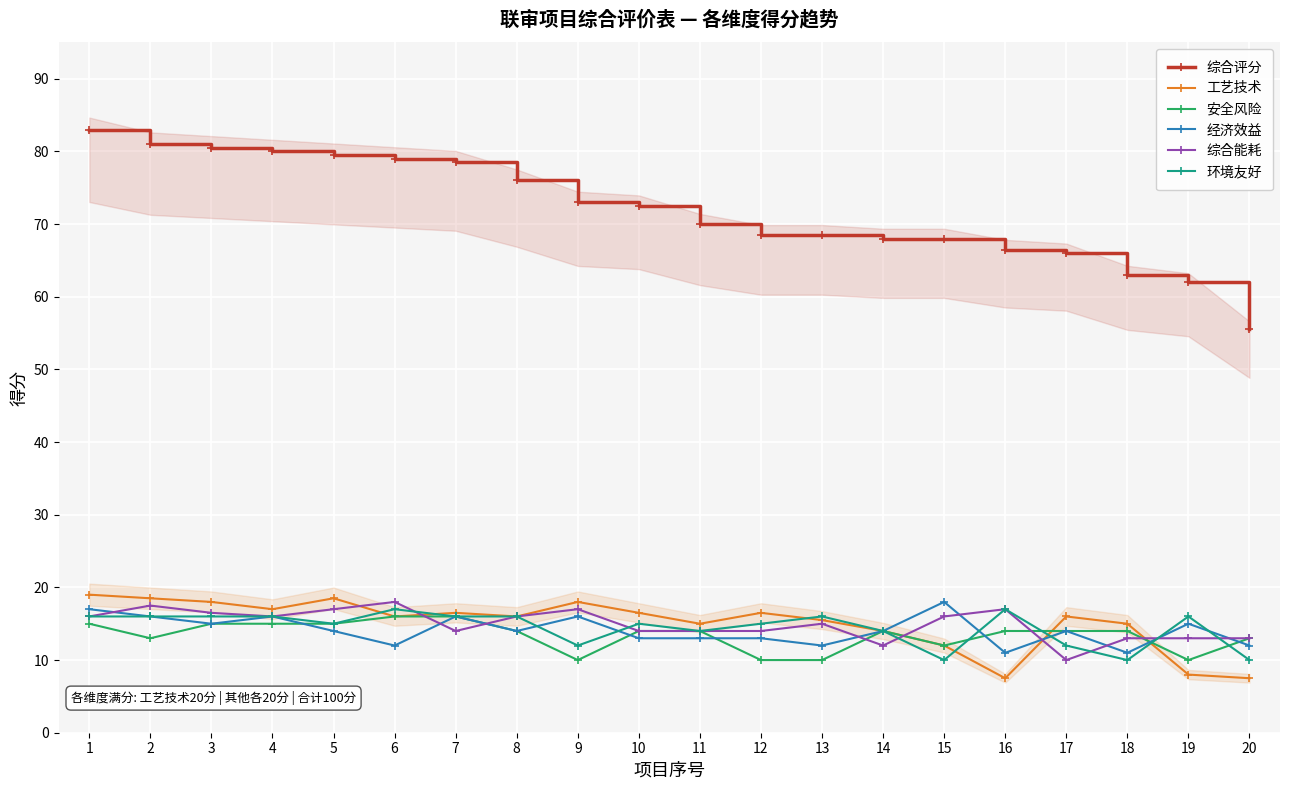

Reading left to right, extract all data points from this chart.

综合评分: 83.0	81.0	80.5	80.0	79.5	79.0	78.5	76.0	73.0	72.5	70.0	68.5	68.5	68.0	68.0	66.5	66.0	63.0	62.0	55.5
工艺技术: 19.0	18.5	18.0	17.0	18.5	16.0	16.5	16.0	18.0	16.5	15.0	16.5	15.5	14.0	12.0	7.5	16.0	15.0	8.0	7.5
安全风险: 15.0	13.0	15.0	15.0	15.0	16.0	16.0	14.0	10.0	14.0	14.0	10.0	10.0	14.0	12.0	14.0	14.0	14.0	10.0	13.0
经济效益: 17.0	16.0	15.0	16.0	14.0	12.0	16.0	14.0	16.0	13.0	13.0	13.0	12.0	14.0	18.0	11.0	14.0	11.0	15.0	12.0
综合能耗: 16.0	17.5	16.5	16.0	17.0	18.0	14.0	16.0	17.0	14.0	14.0	14.0	15.0	12.0	16.0	17.0	10.0	13.0	13.0	13.0
环境友好: 16.0	16.0	16.0	16.0	15.0	17.0	16.0	16.0	12.0	15.0	14.0	15.0	16.0	14.0	10.0	17.0	12.0	10.0	16.0	10.0